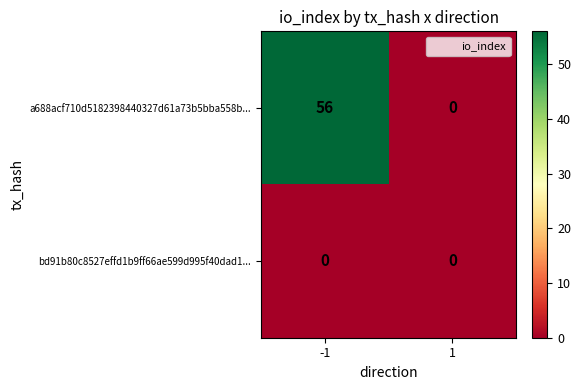

List the series in order of their peak value, lowest first.

bd91b80c8527effd1b9ff66ae599d995f40dad1..., a688acf710d5182398440327d61a73b5bba558b...